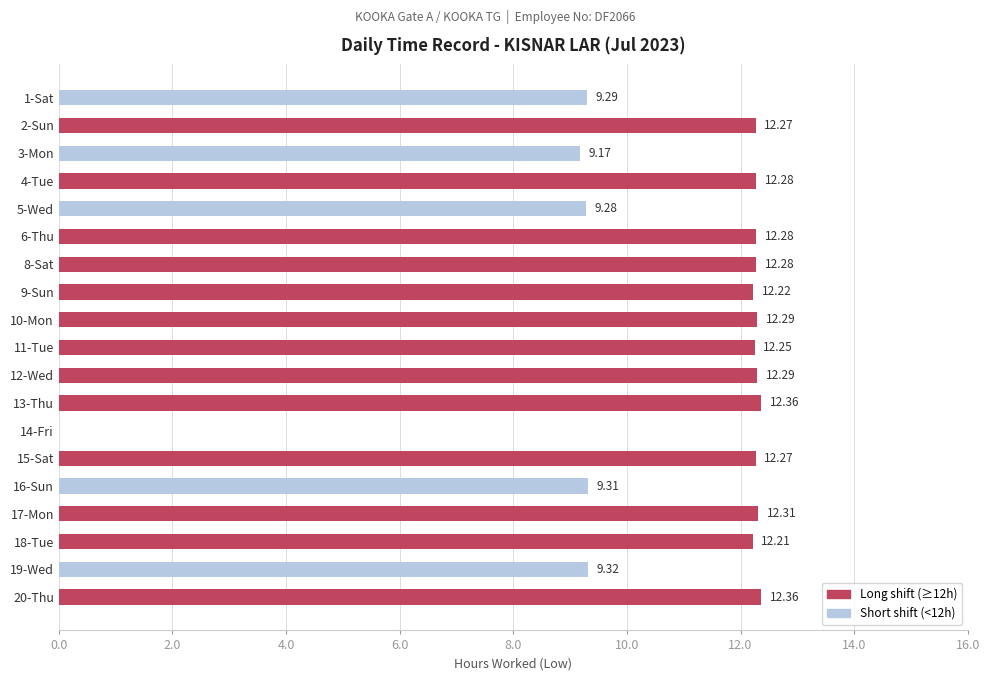

What is the maximum value shown in the chart?

12.4